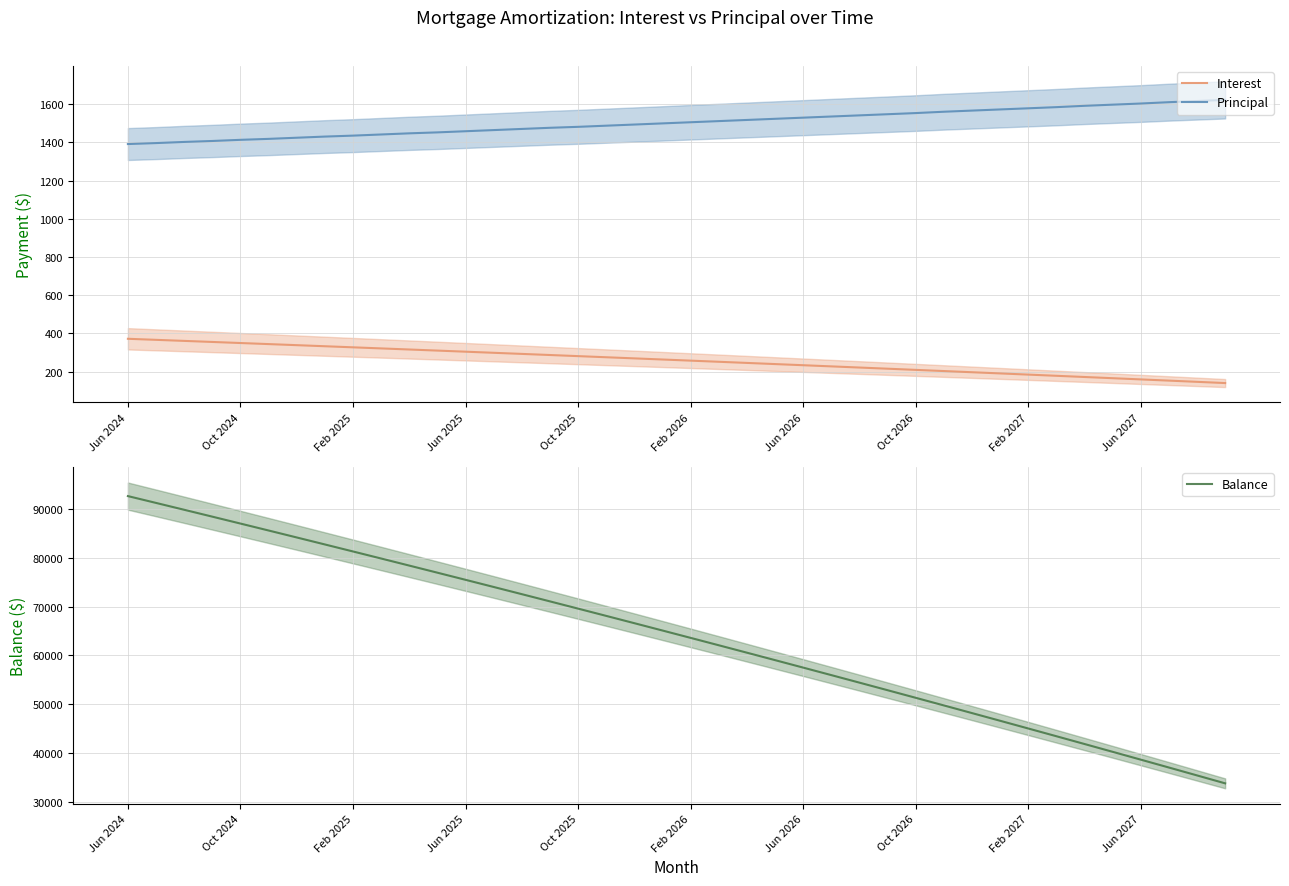

What is the minimum value for Interest?

140.3